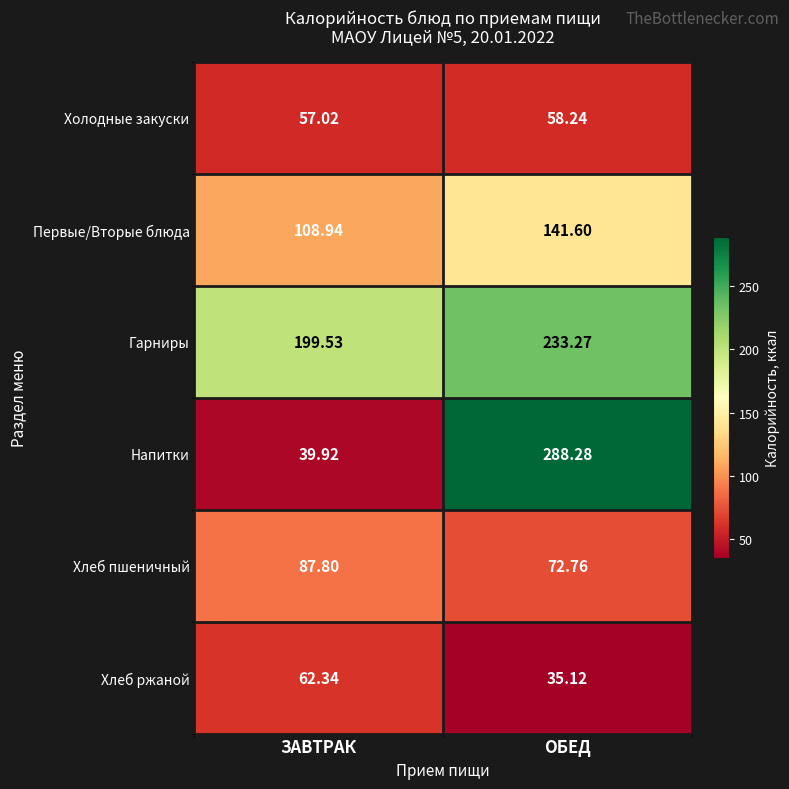

Which series changed the most between ЗАВТРАК and ОБЕД?

Напитки